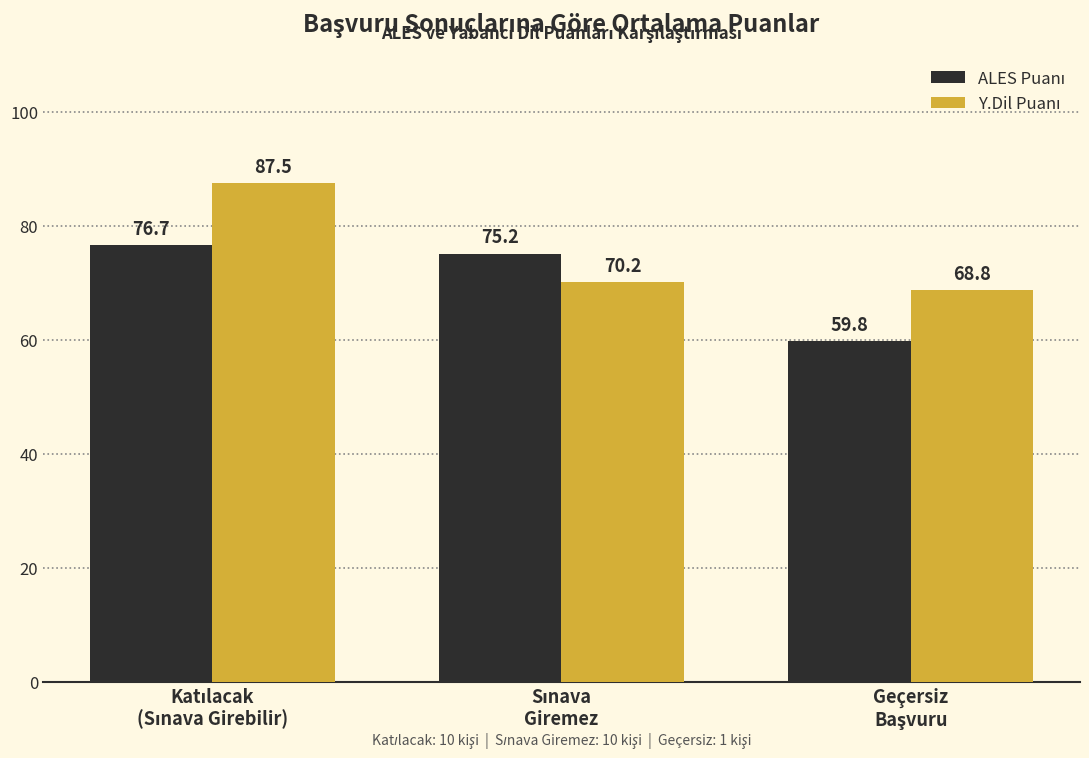

How many categories are shown in the chart?

3